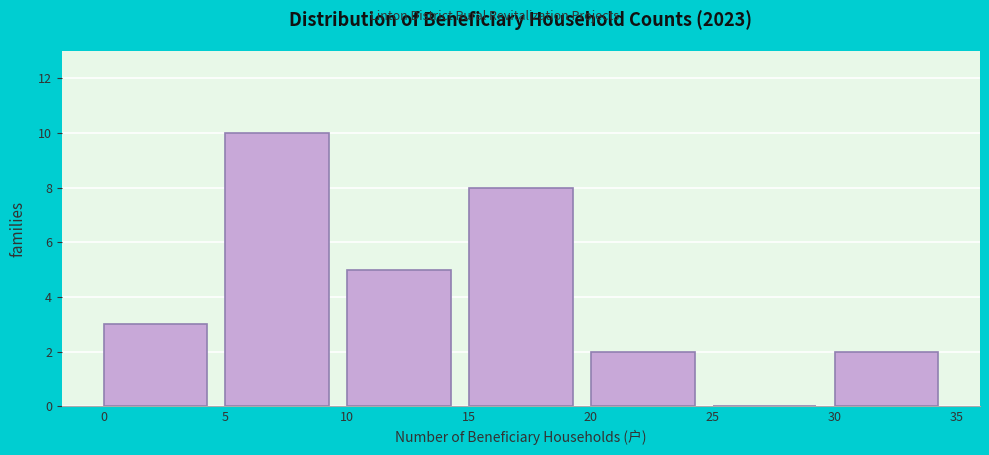

Which range on the x-axis has the tallest bar?

5 to 10